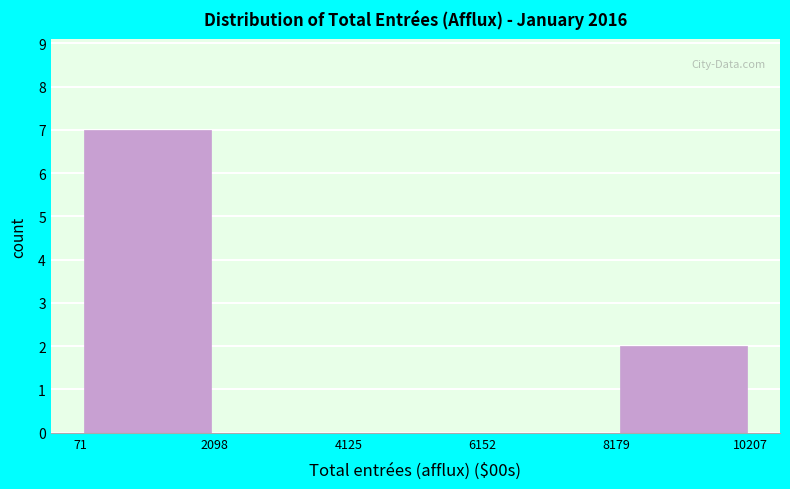

Reading left to right, list every bar in this chart as the range it spans on the x-axis followed by its height. The values are not printed on the chart, so give them approximately, as read against the axis.

71 to 2098: 7
2098 to 4125: 0
4125 to 6152: 0
6152 to 8179: 0
8179 to 10207: 2